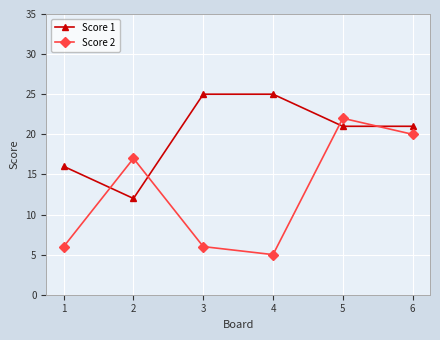

In Score 2, how many points are lower than both neighbors (excluding endpoints)?

1